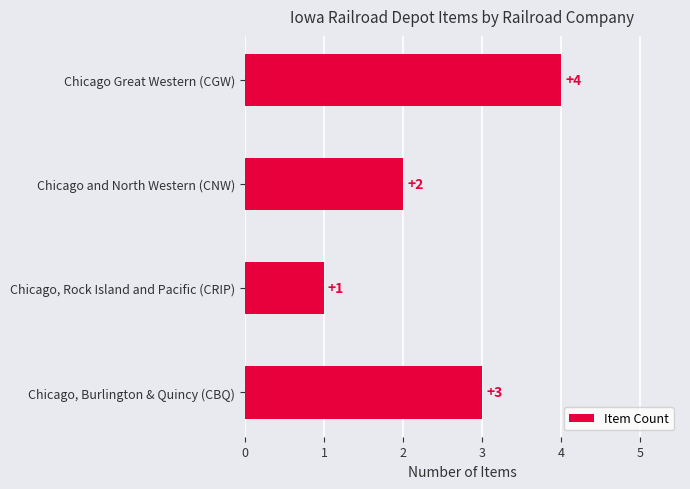

Between Chicago, Rock Island and Pacific (CRIP) and Chicago and North Western (CNW), which is larger?

Chicago and North Western (CNW)